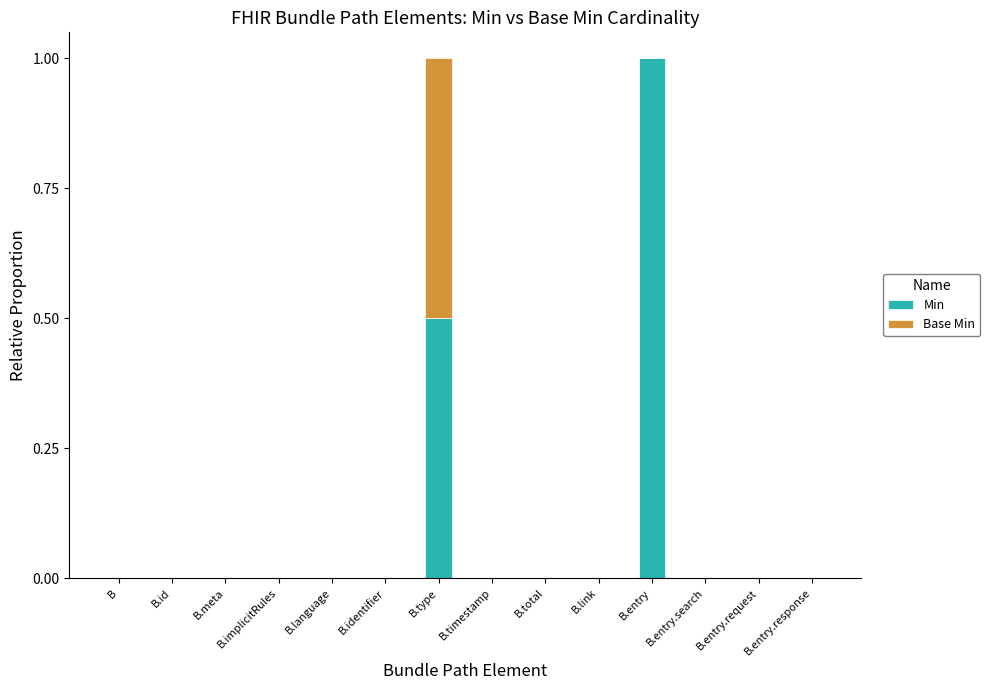

Is it true that Min equals 0.6 at B.entry.request?

False